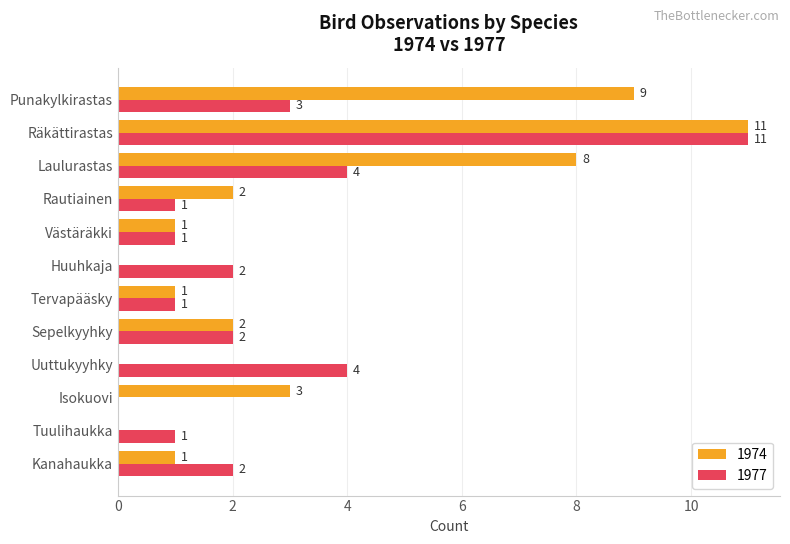

At which category does the chart reach its peak across all series?

Räkättirastas